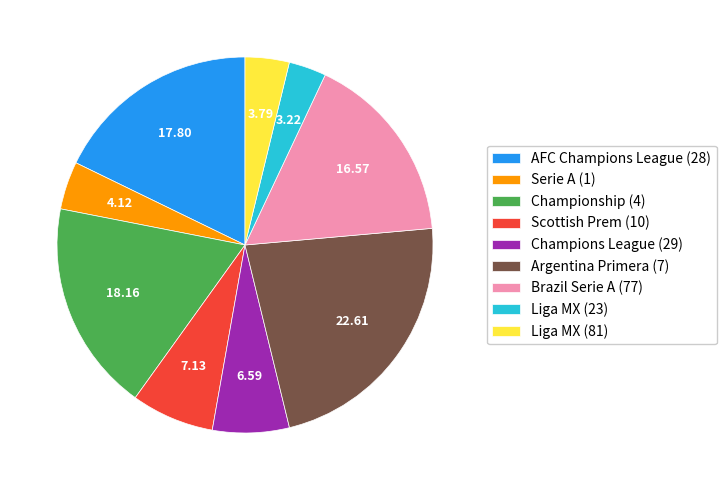

Do Champions League (29) and Serie A (1) together represent more than half of the pie?

No